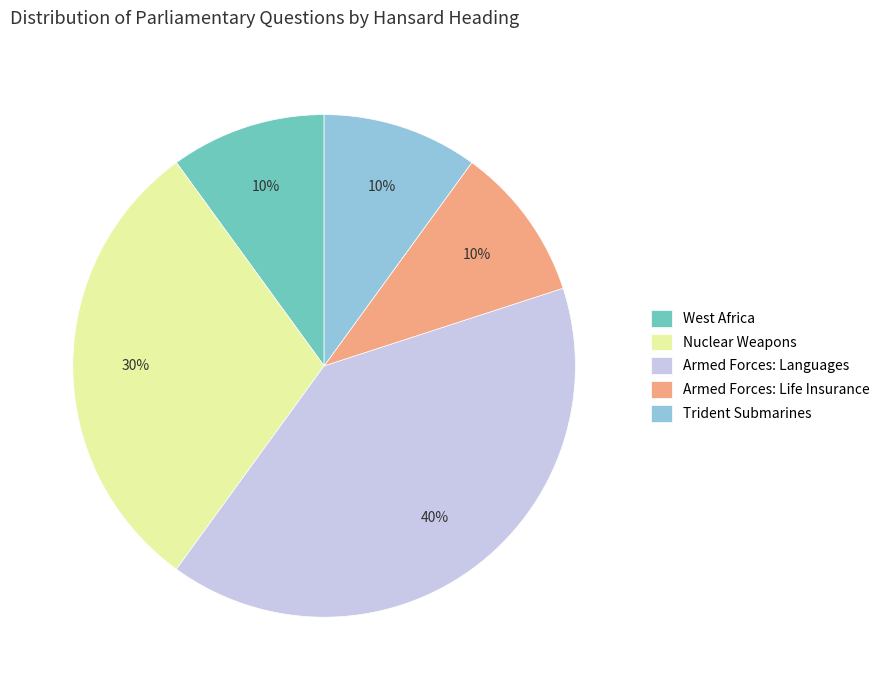

Does West Africa account for over 50% of the chart?

No